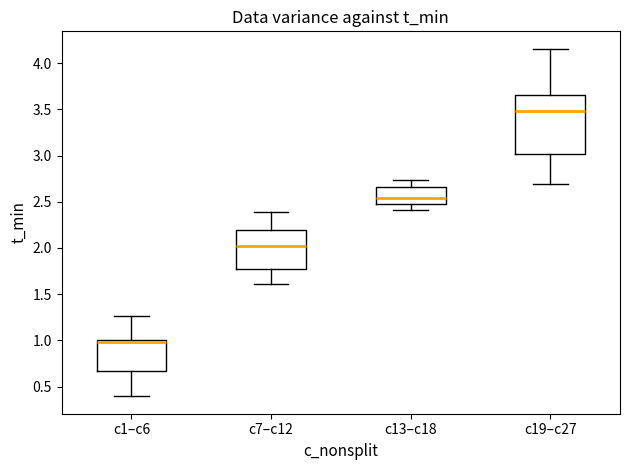

Reading left to right, read every box against the y-axis: the position of its median line, the range the box covers, and the ends of its whiskers. The values are not printed on the chart, so give them approximately, as read against the axis.

c1–c6: median 1.00 (just below the box's upper edge), box 0.65 to 1.00, whiskers 0.40 to 1.25
c7–c12: median 2.00, box 1.75 to 2.20, whiskers 1.60 to 2.40
c13–c18: median 2.55, box 2.45 to 2.65, whiskers 2.40 to 2.75
c19–c27: median 3.50, box 3.00 to 3.65, whiskers 2.70 to 4.15